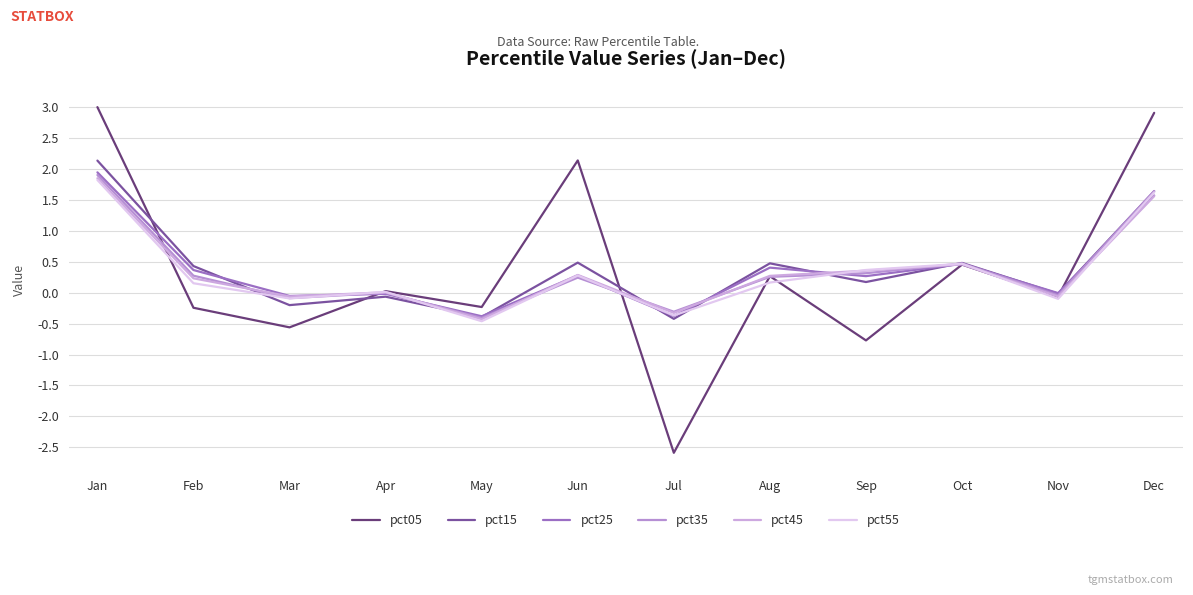

Is the value of pct55 at Aug greater than the value of pct25 at May?

Yes